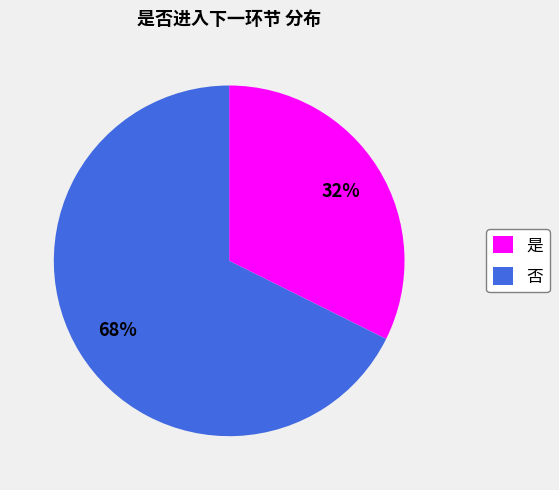

To the nearest percent, what portion does 是 represent?

32%